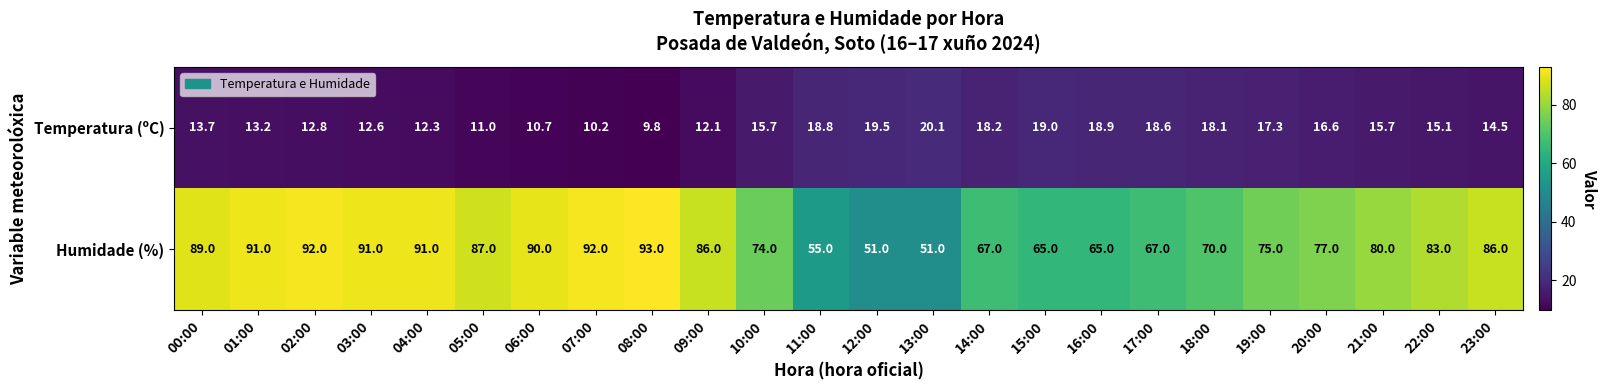

At 04:00, list the series in order from smallest to largest.

Temperatura (ºC), Humidade (%)